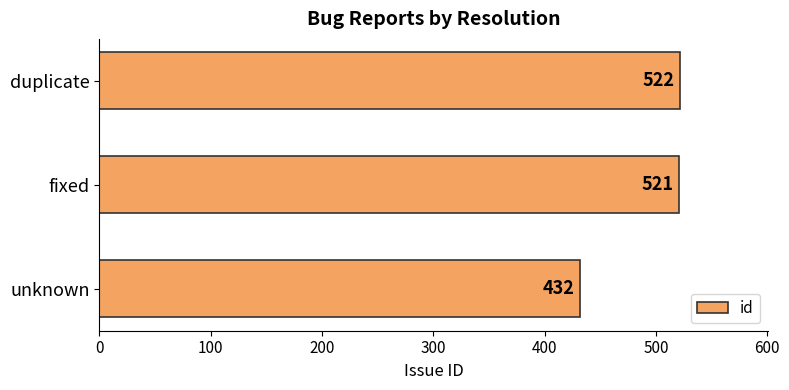

What is the smallest value displayed?

432